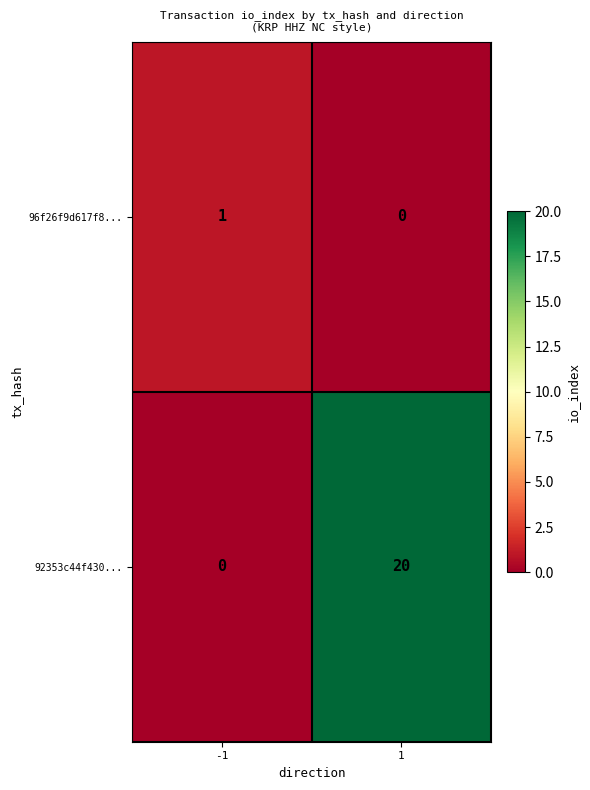

Rank the series by their average value, from highest to lowest.

92353c44f430..., 96f26f9d617f8...